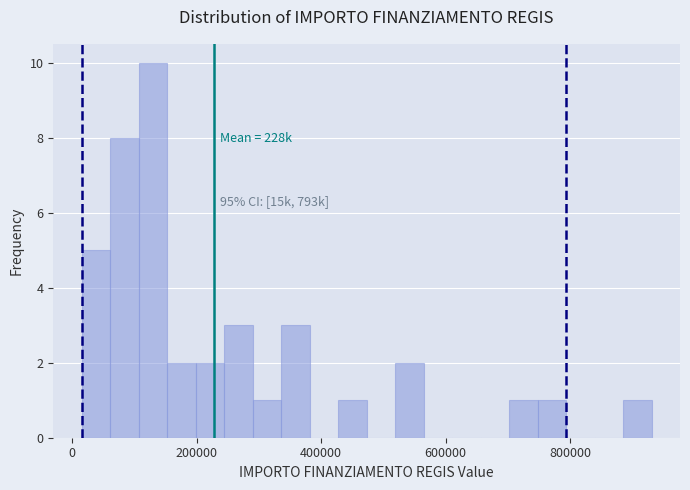

Around what value on the x-axis is the tallest bar? Give the approximate position of its centre, as read against the axis.

120000